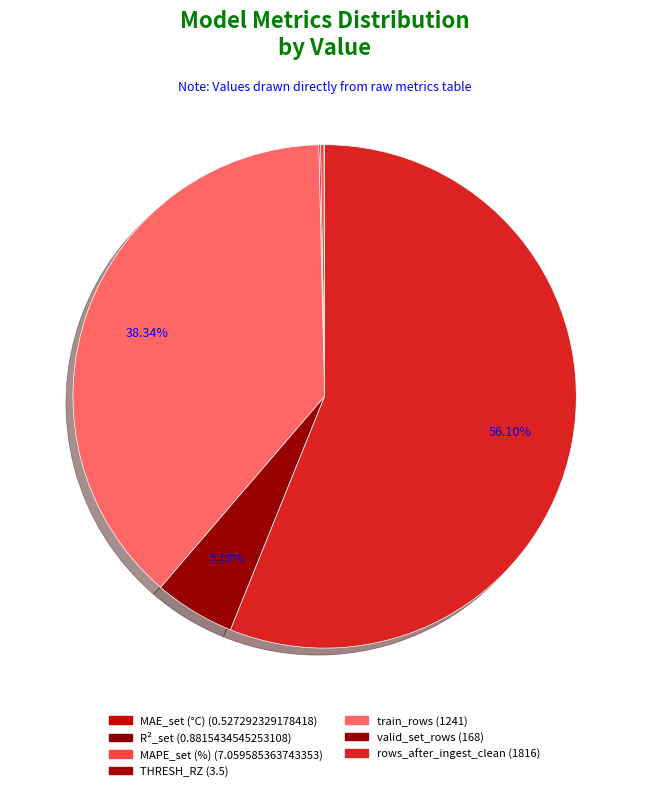

Is there any slice that represents more than half of the pie?

Yes